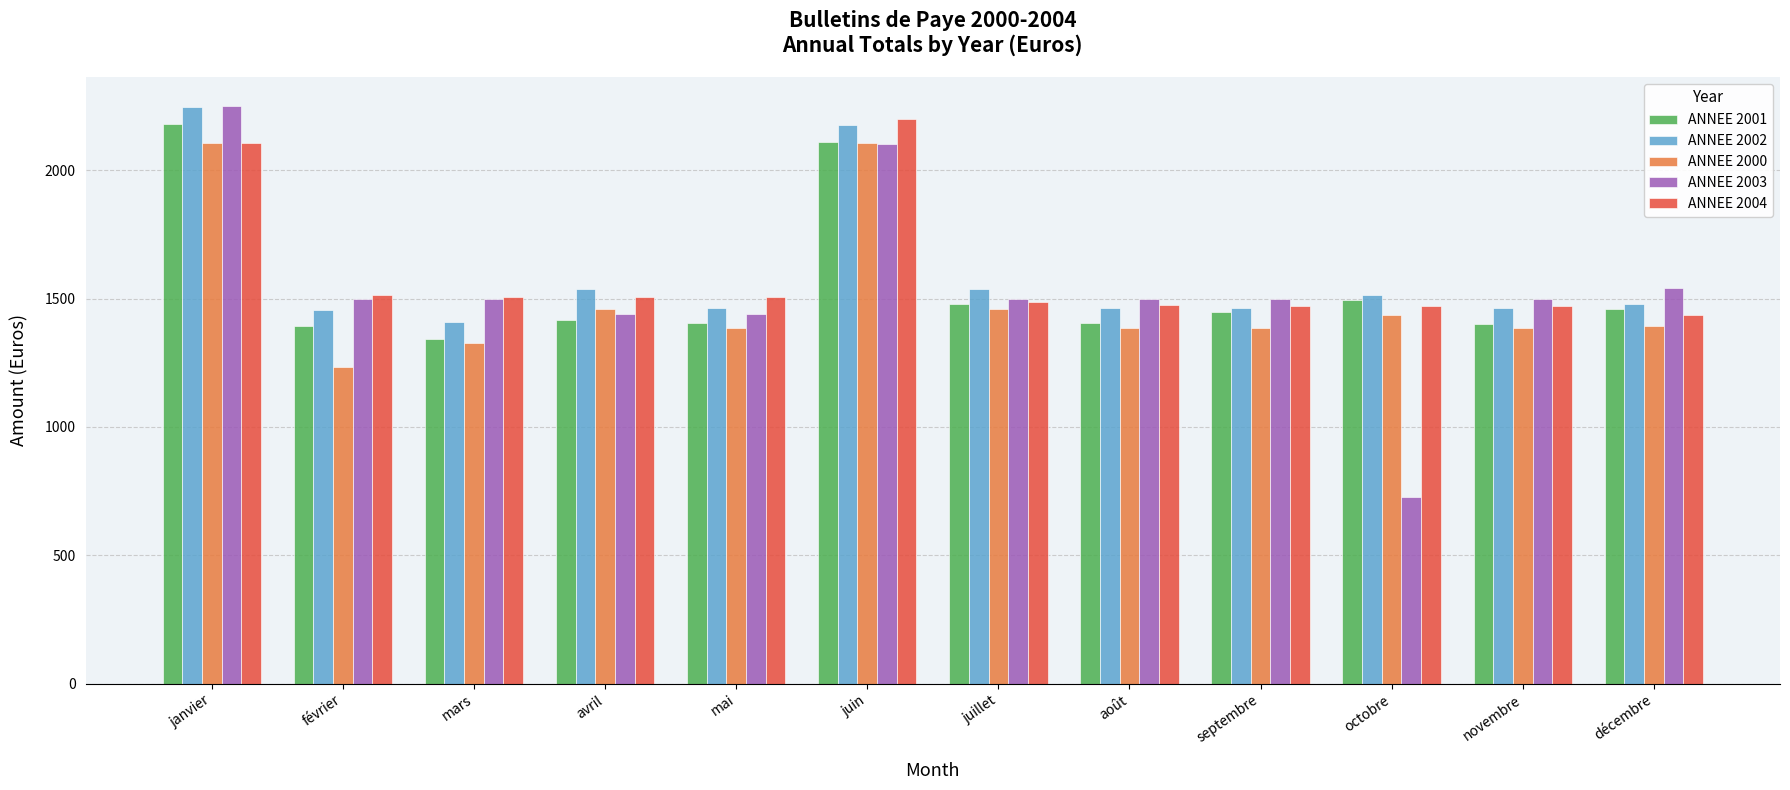

What is the difference between the maximum and minimum values in the ANNEE 2004 series?

765.2